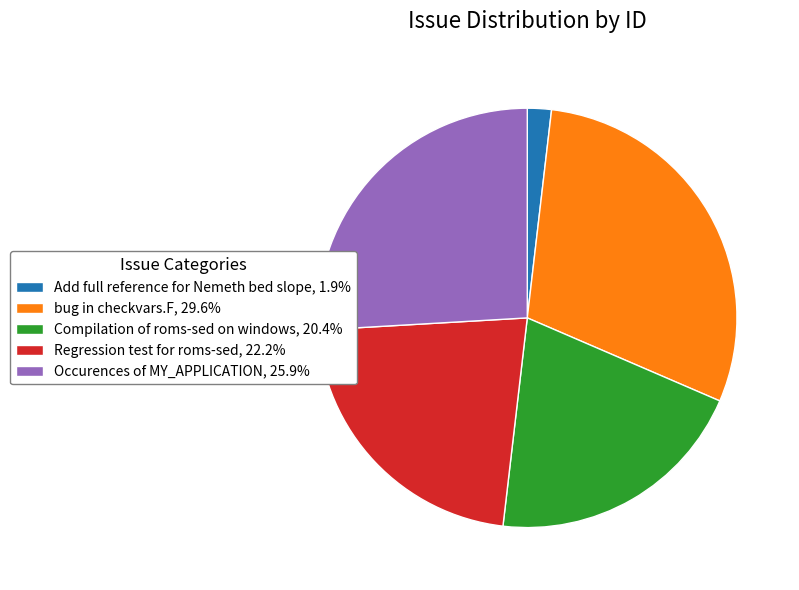

Does bug in checkvars.F represent more than half of the total?

No